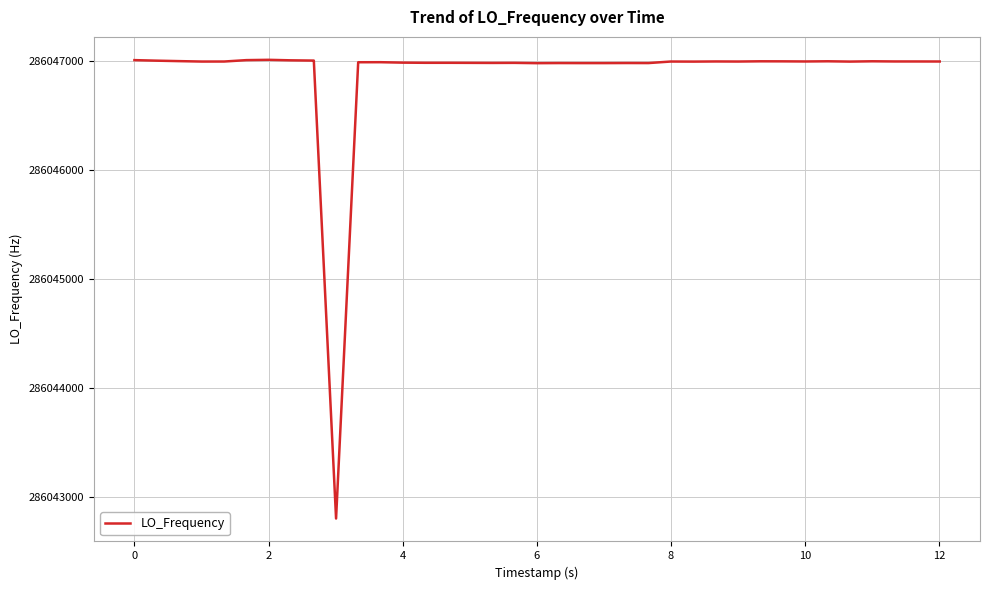

What is the difference between the maximum and minimum values?

4208.9